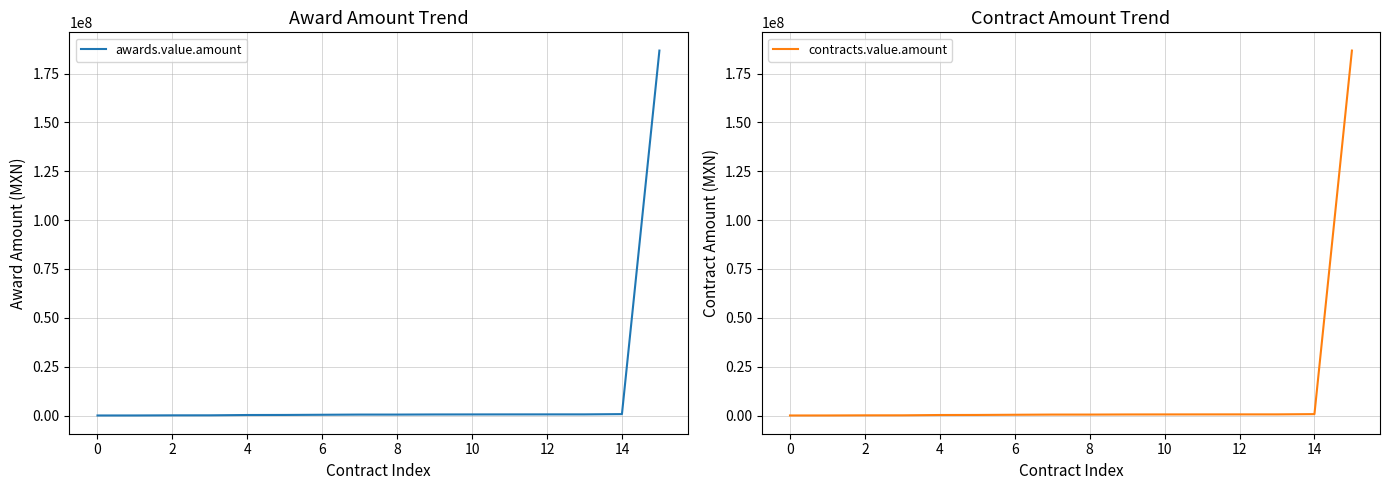

How many data points in contracts.value.amount are above 509251?

9